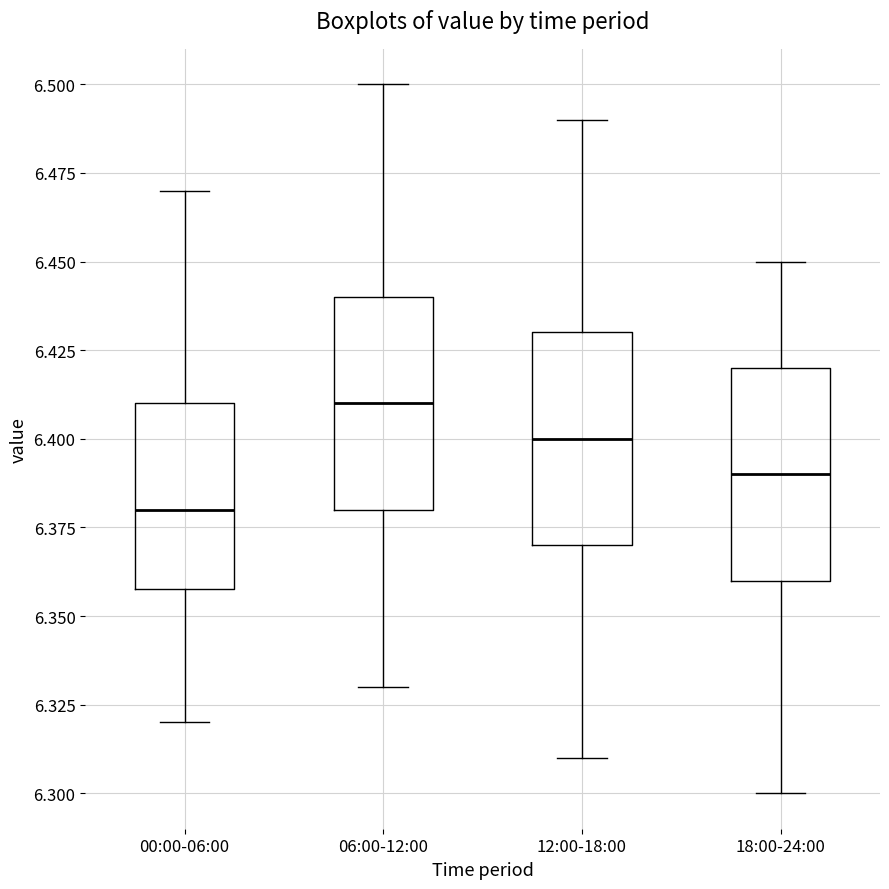

Where does the median line of the box for 12:00-18:00 sit on the y-axis? The values are not printed on the chart, so give them approximately, as read against the axis.

6.40